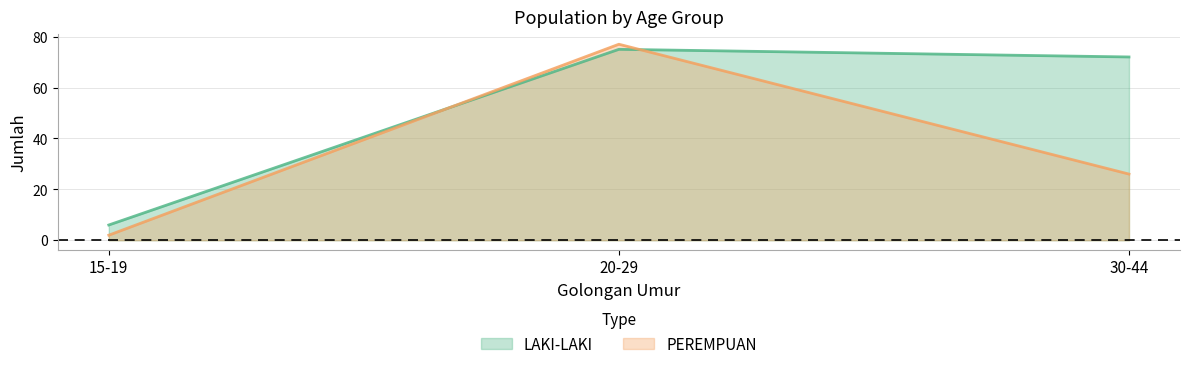

What is the value of the PEREMPUAN point at the 2nd from the left?

77